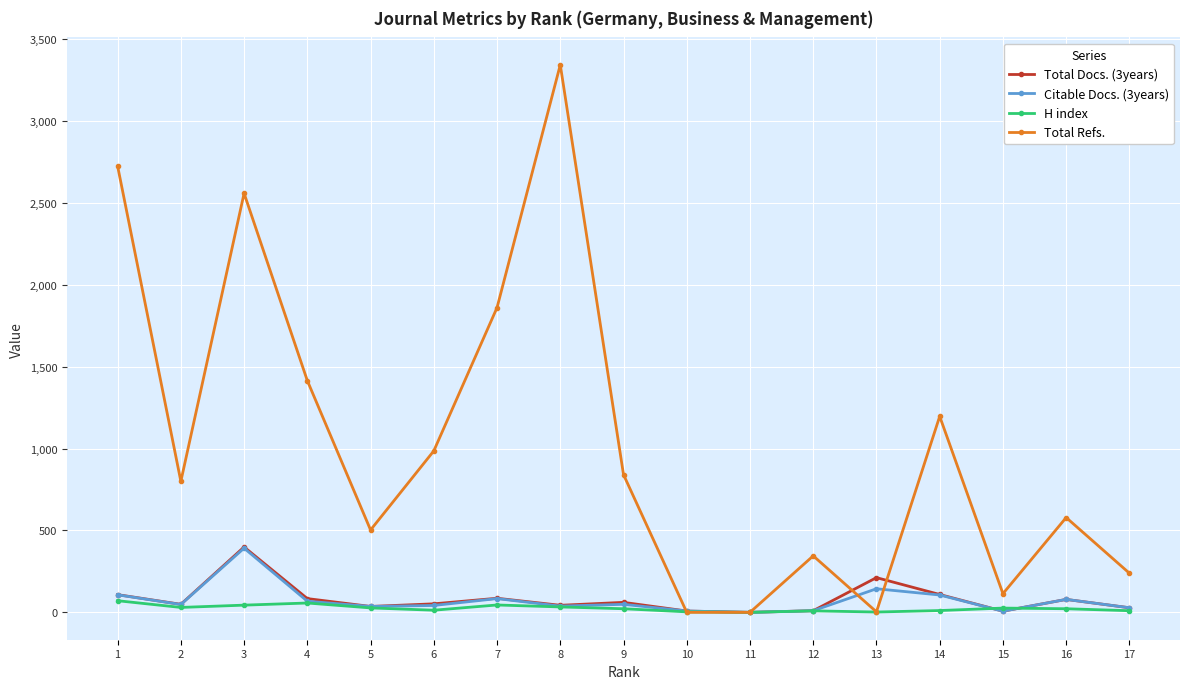

What is the maximum value shown in the chart?

3344